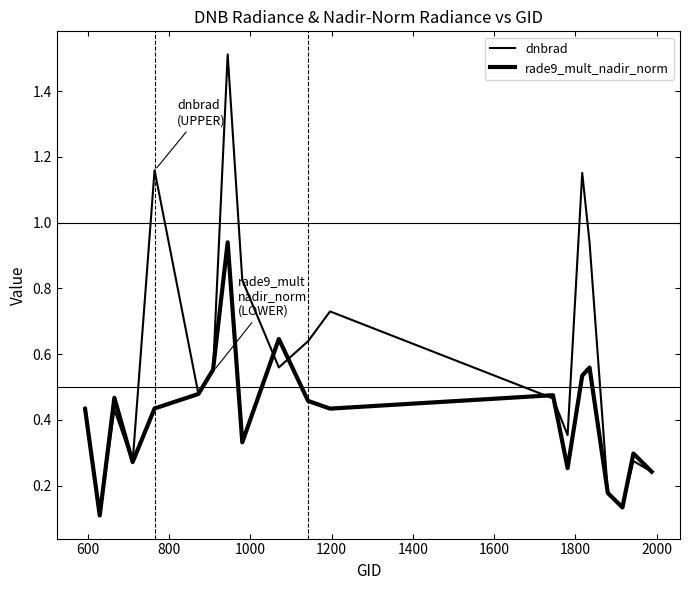

How many intersections are there between dnbrad and rade9_mult_nadir_norm?

9